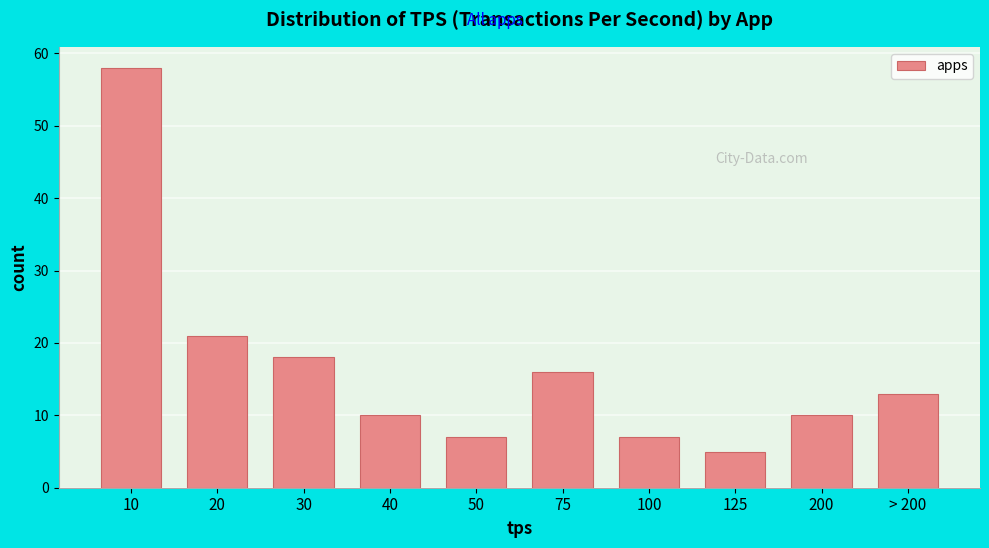

Reading left to right, what are all the values shown in this chart?

58	21	18	10	7	16	7	5	10	13